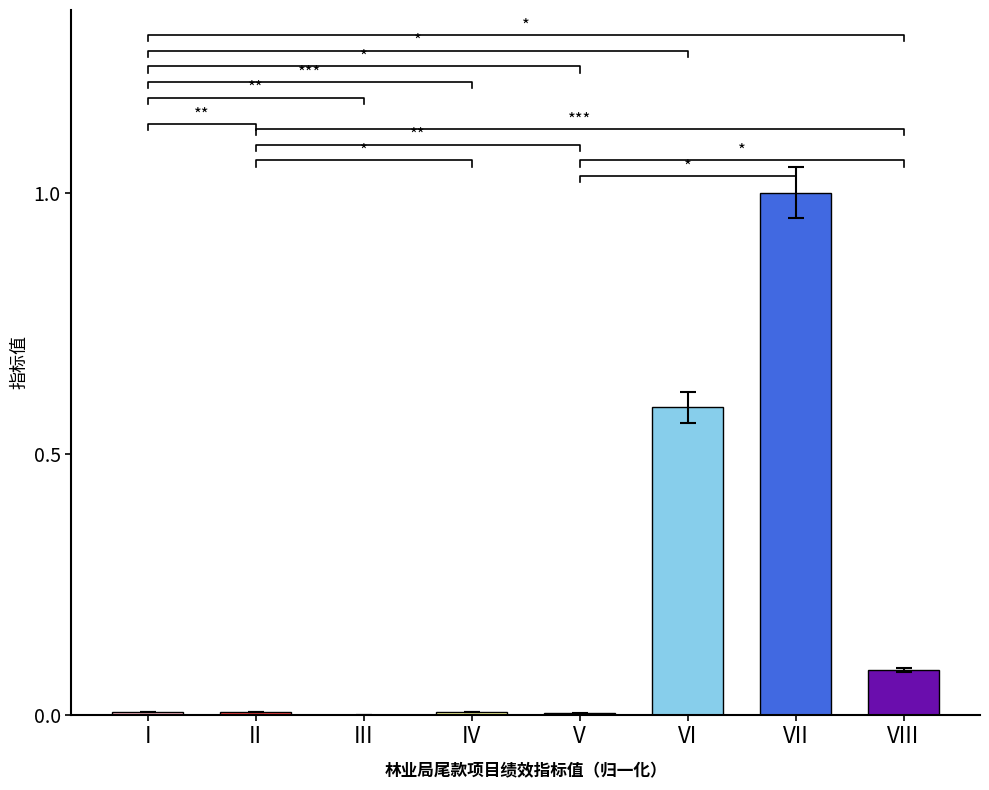

Count the number of categories in the chart.

8